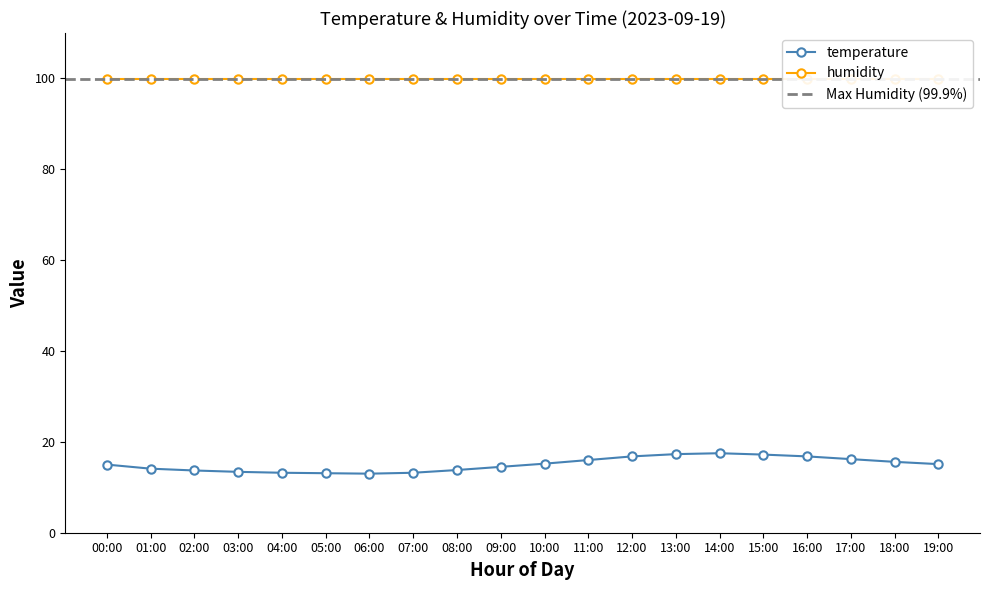

Where is the first local maximum?

14:00